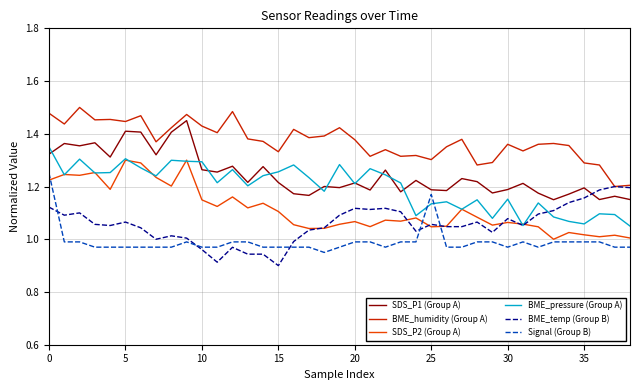

True or false: SDS_P2 (Group A) and BME_humidity (Group A) cross at least once.

False